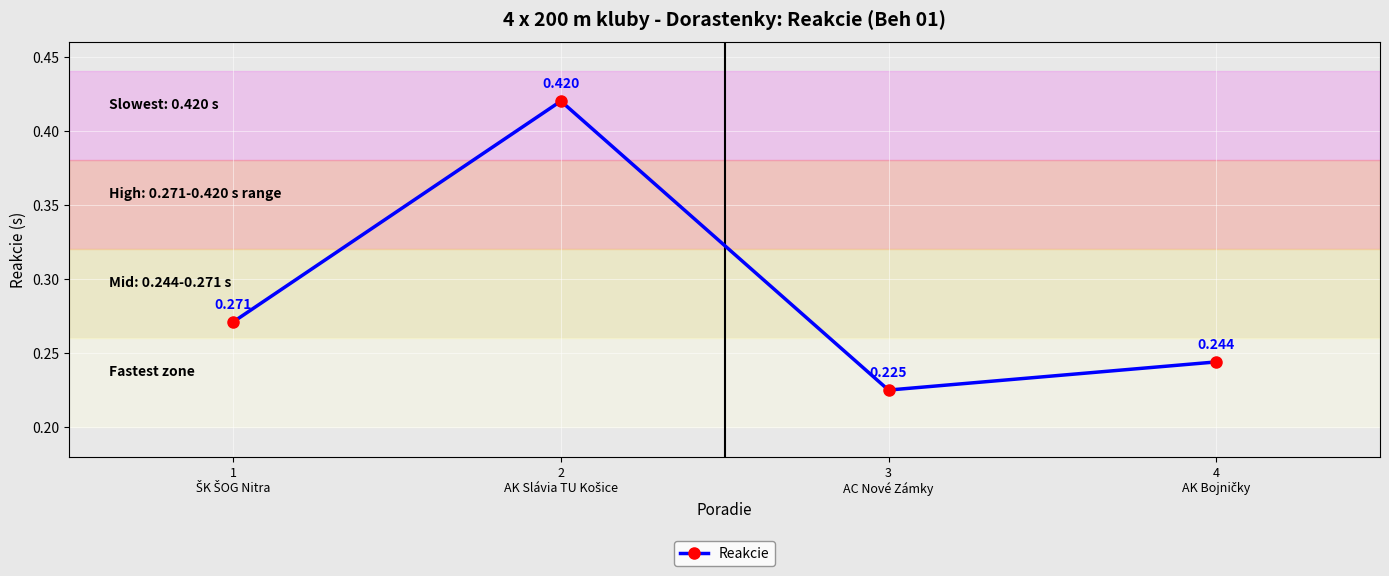

True or false: there are more than 0 points higher than both neighbors.

True